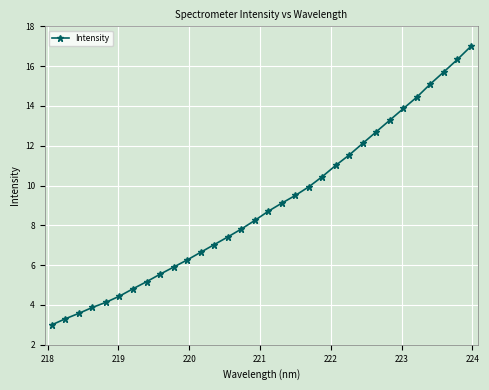

What is the greatest value displayed?

17.0